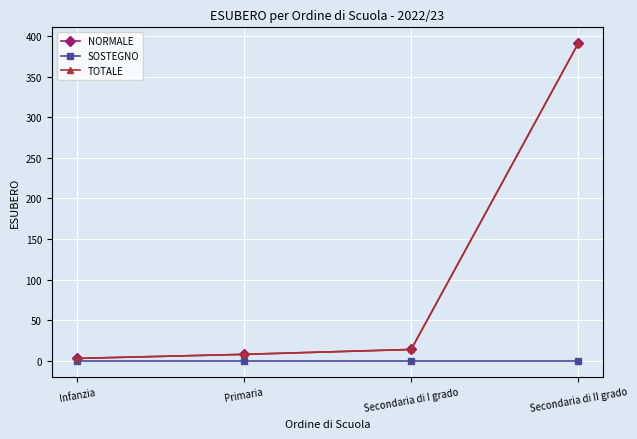

Does the chart have visible grid lines?

Yes